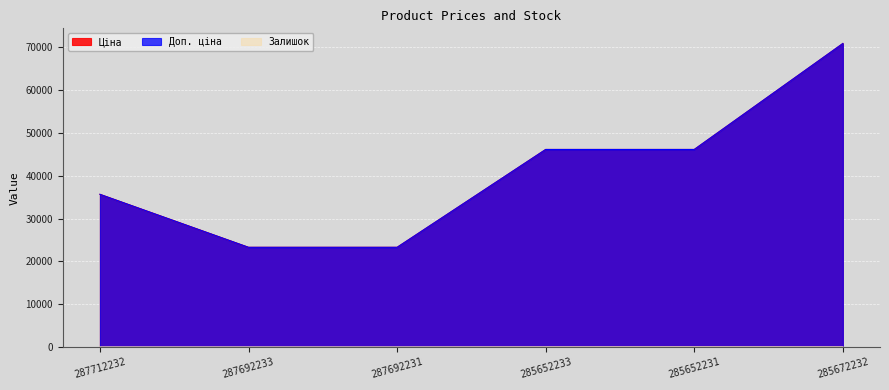

List the series in order of their peak value, lowest first.

Залишок, Ціна, Доп. ціна